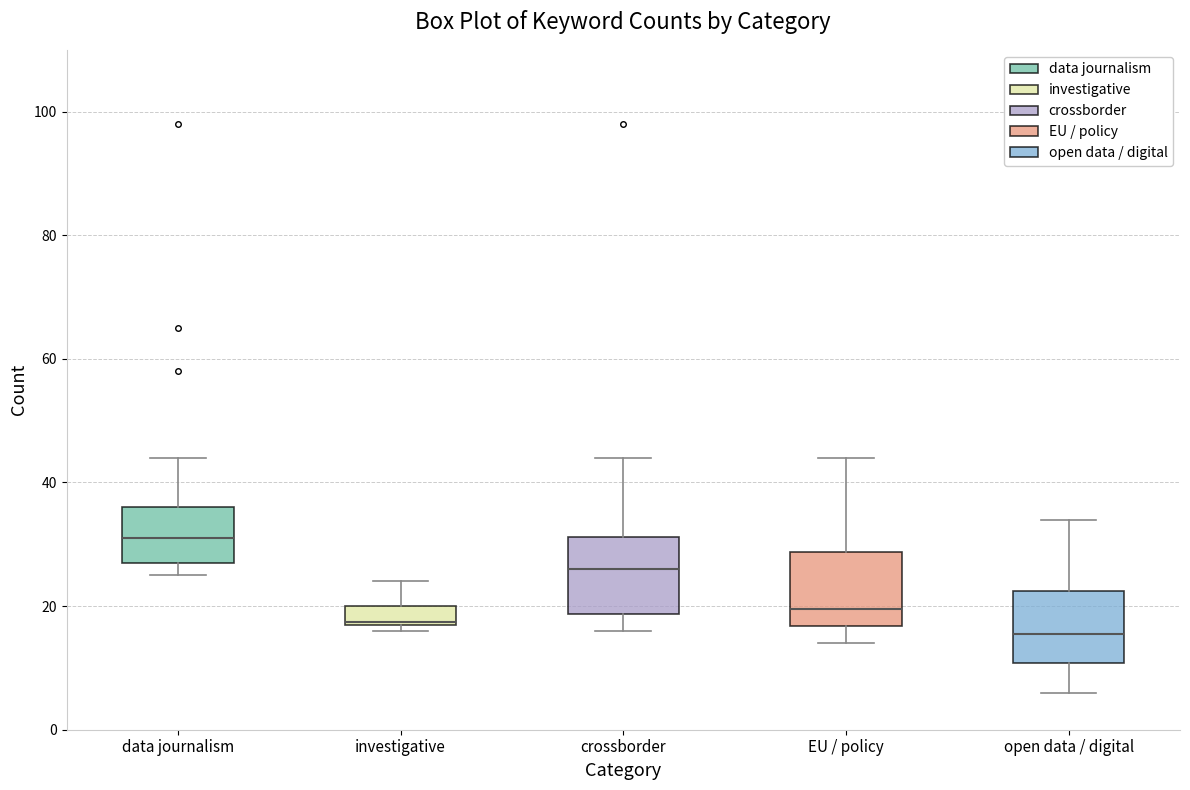

Where does the upper whisker of the box for crossborder end on the y-axis? The values are not printed on the chart, so give them approximately, as read against the axis.

44